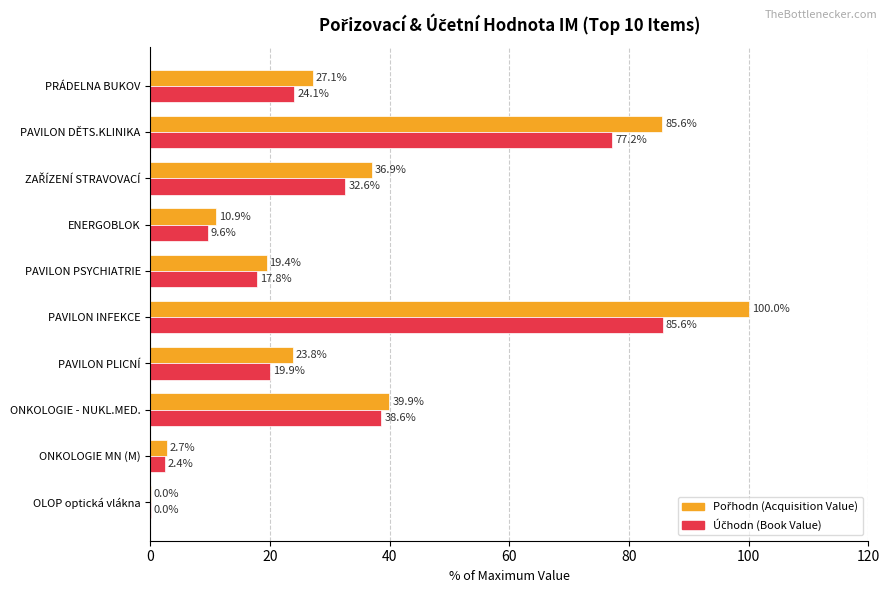

At which category is the sum across all series the highest?

PAVILON INFEKCE